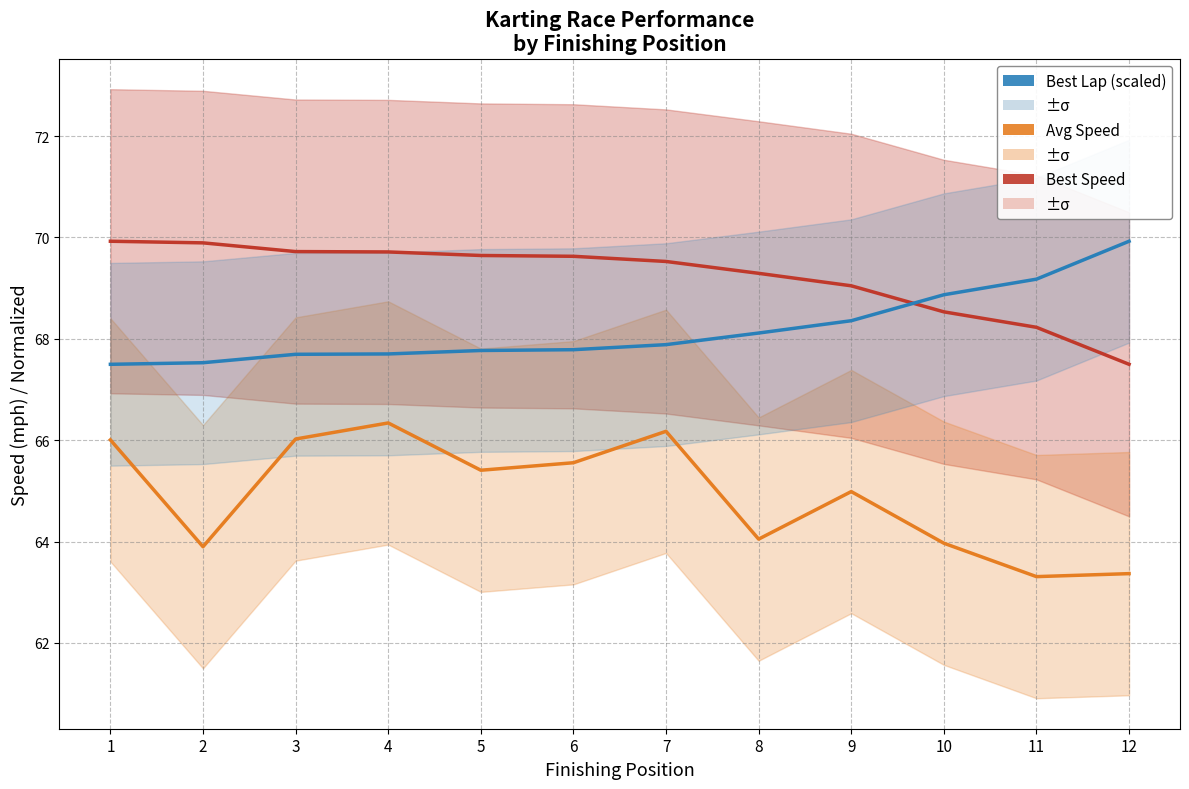

What is the difference between the maximum and minimum values in the Avg Speed series?

3.0